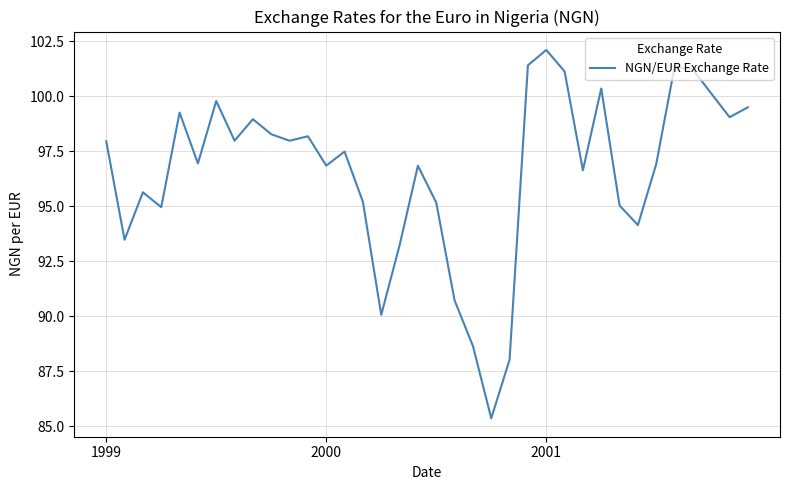

Where does the data first go above 97?

1999